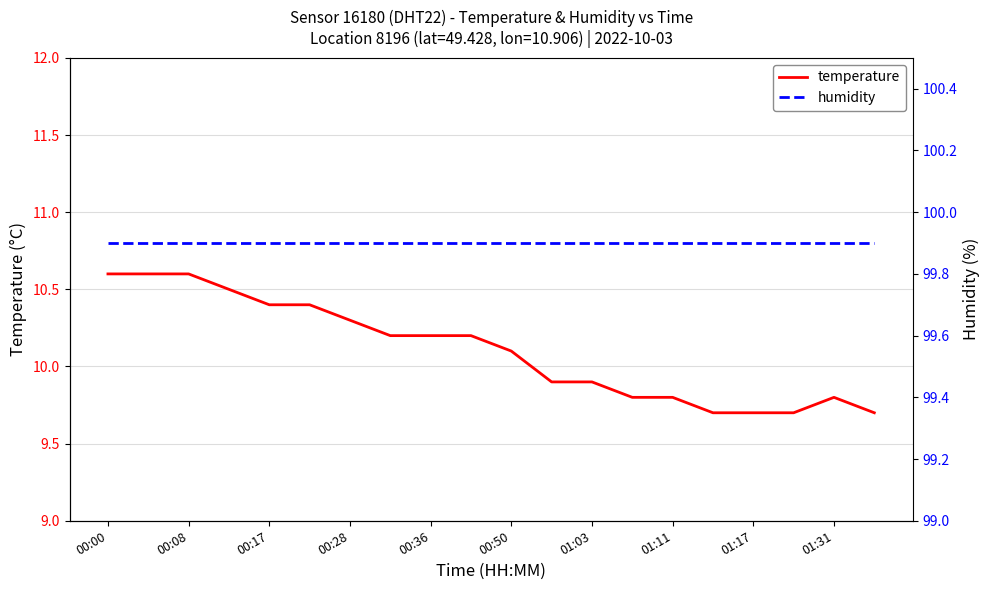

At which category does the chart reach its peak across all series?

00:00